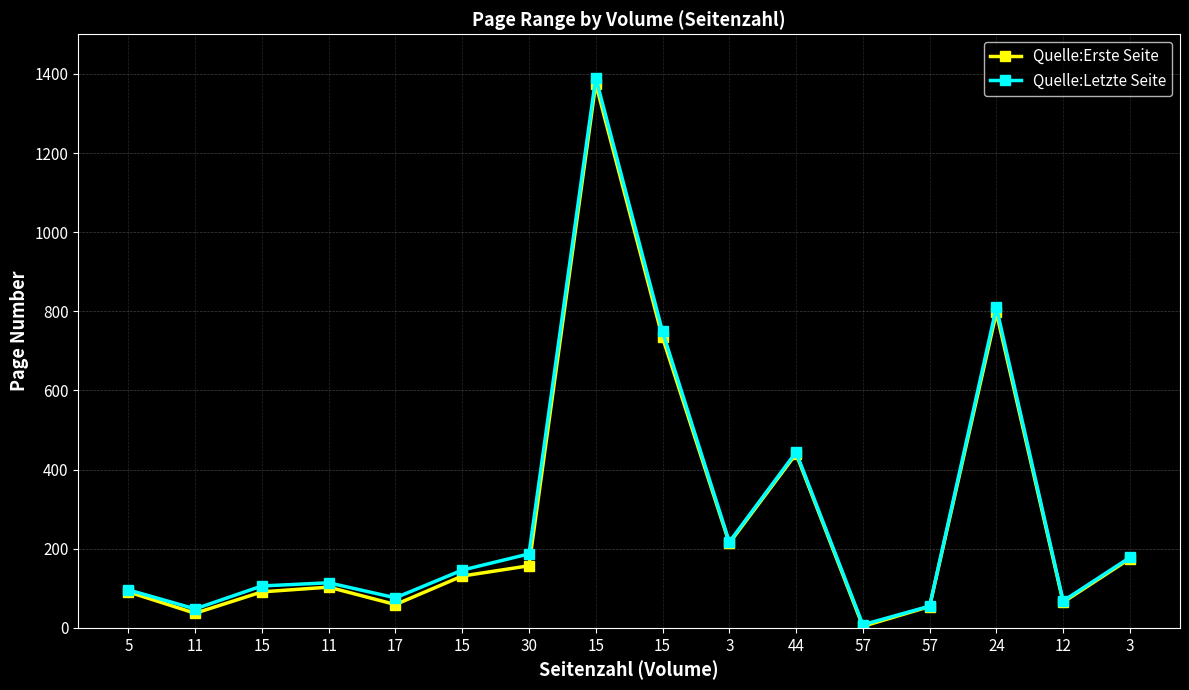

At which category is the sum across all series the highest?

15